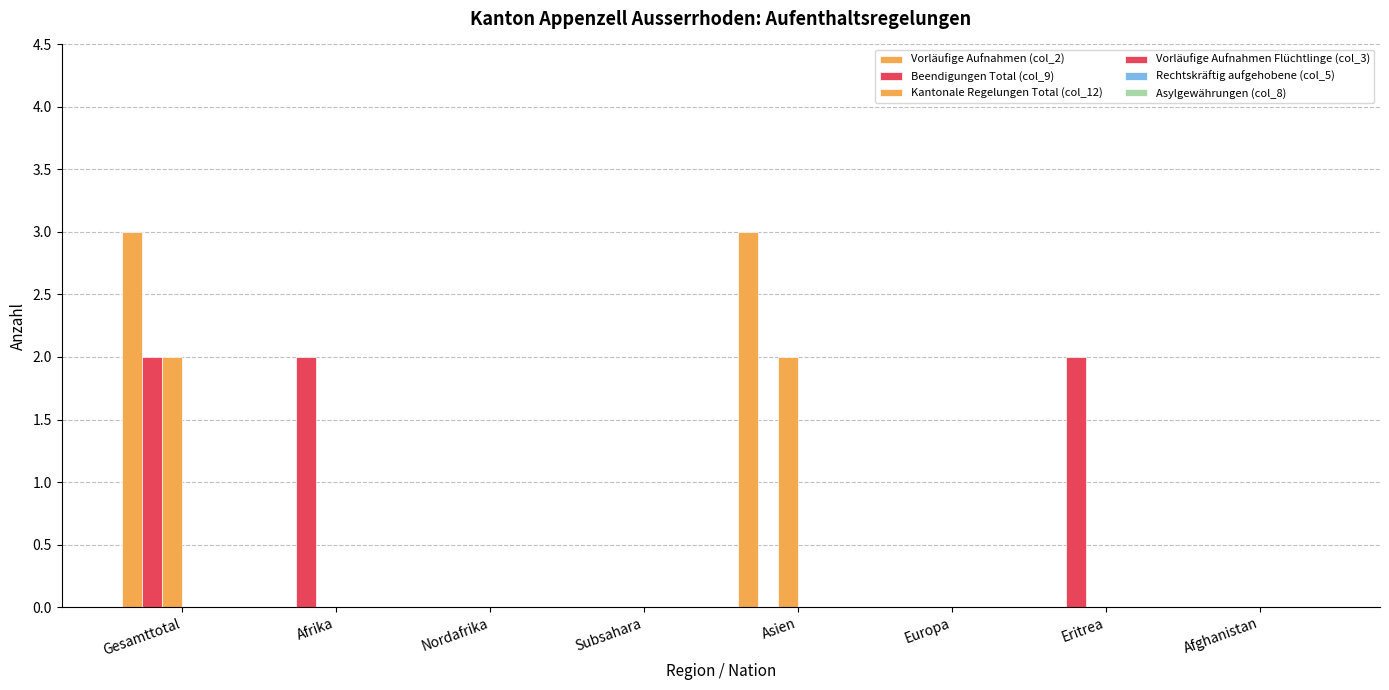

Does the chart contain stacked bars?

No